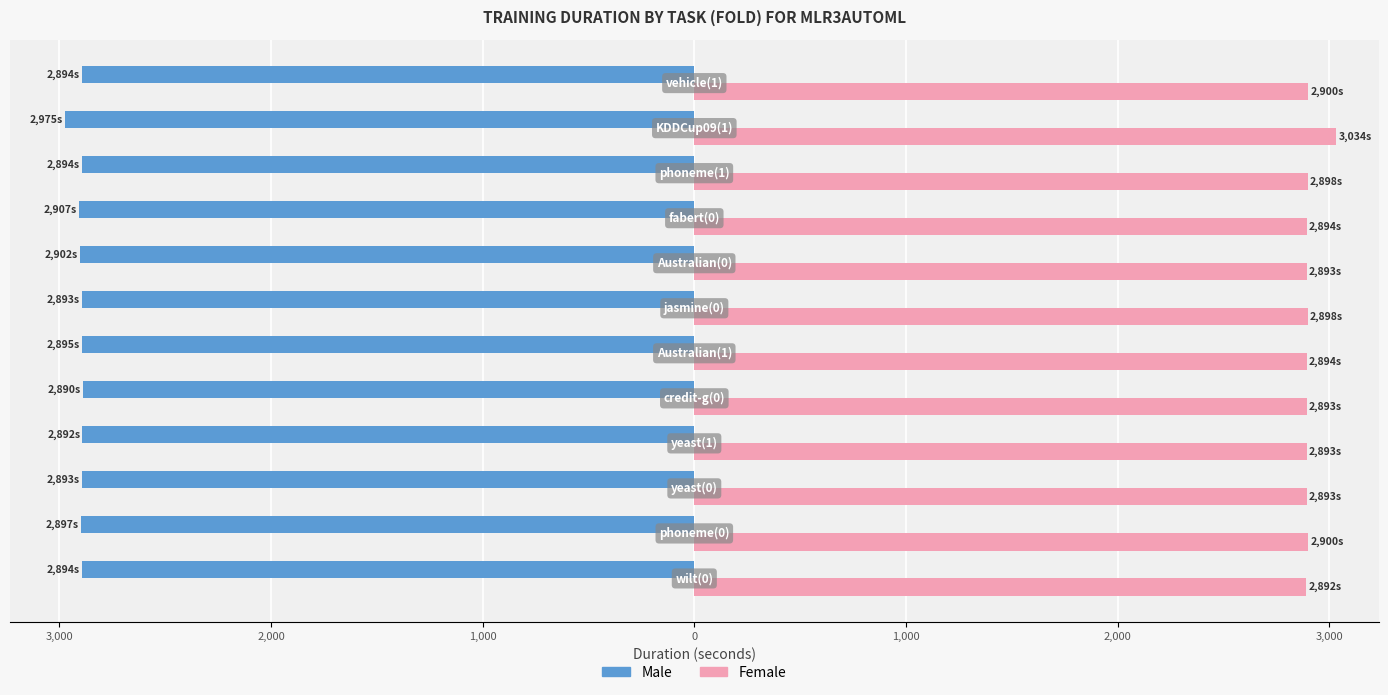

What is the difference between the second highest and second lowest values in the Male series?

15.5